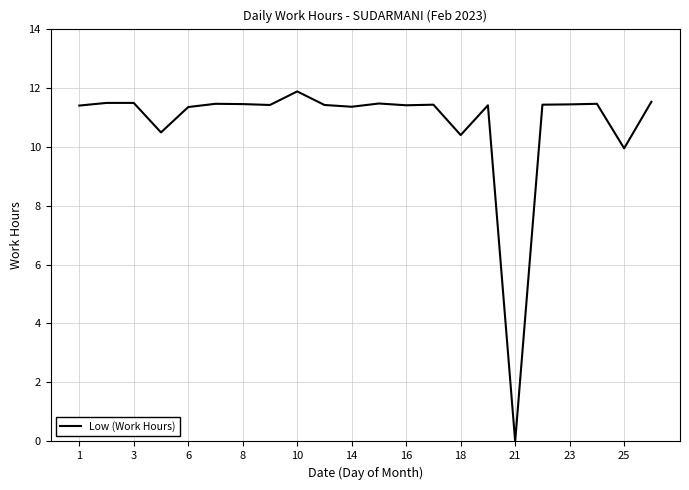

Does the chart have visible grid lines?

Yes